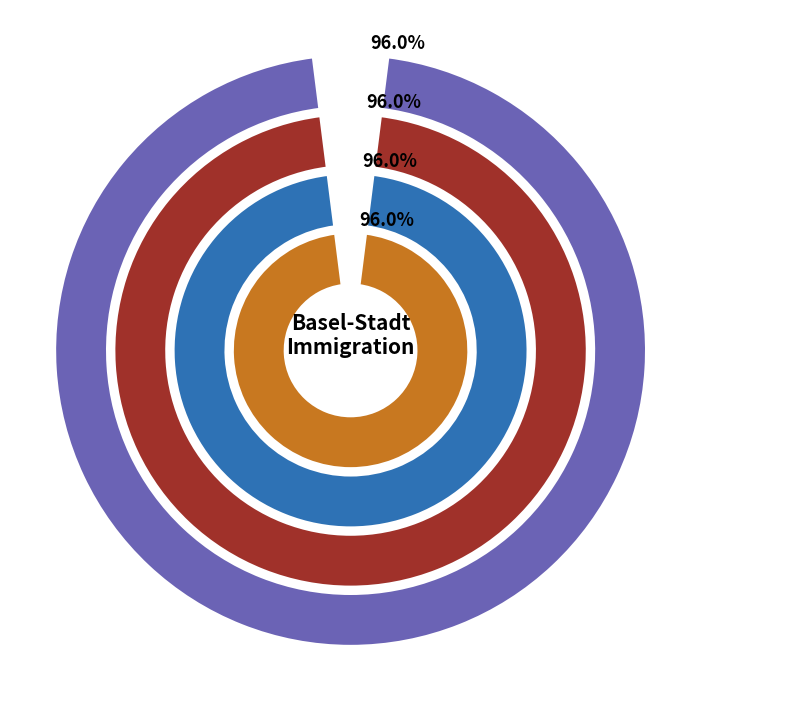

Is there any slice that represents more than half of the pie?

Yes